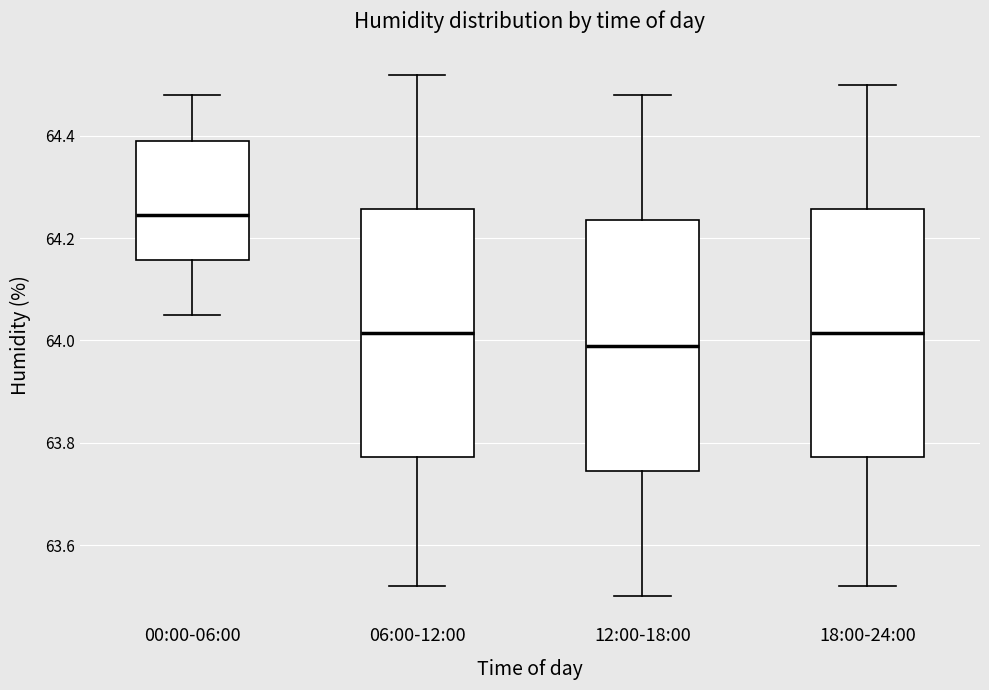

Reading left to right, transcribe this box plot: for each box, give where its median line is, the range the box spans, and where its two whiskers end, as read against the y-axis. The values are not printed on the chart, so give them approximately, as read against the axis.

00:00-06:00: median 64.24, box 64.16 to 64.40, whiskers 64.06 to 64.48
06:00-12:00: median 64.02, box 63.78 to 64.26, whiskers 63.52 to 64.52
12:00-18:00: median 64.00, box 63.74 to 64.24, whiskers 63.50 to 64.48
18:00-24:00: median 64.02, box 63.78 to 64.26, whiskers 63.52 to 64.50